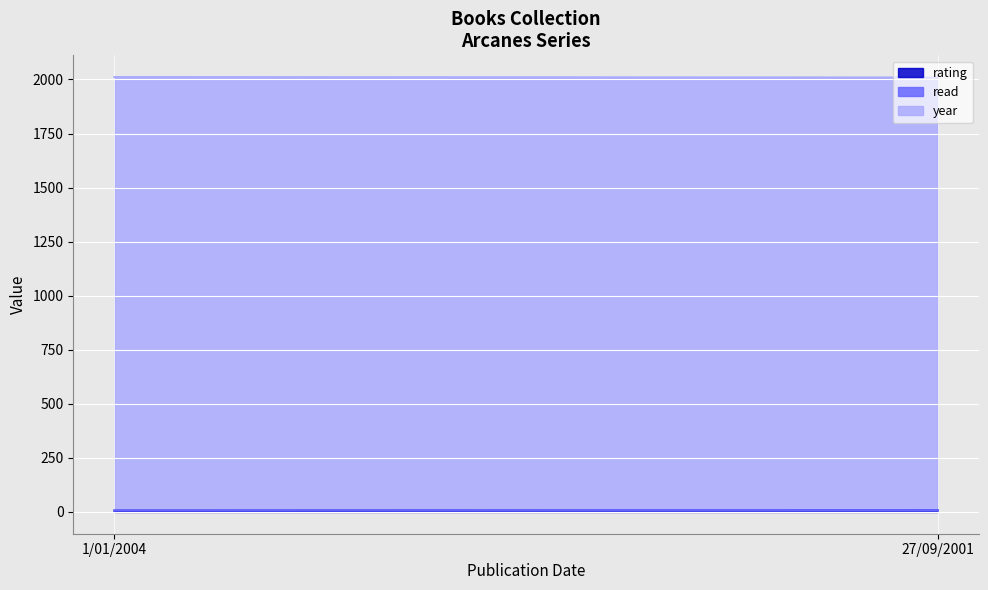

Is it true that rating equals 4 at 1/01/2004?

False